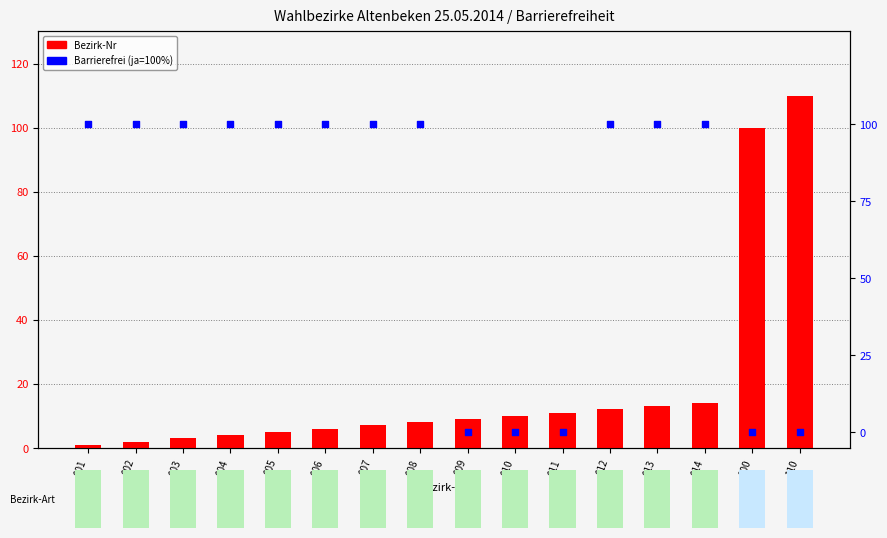

What are all the series names shown in the legend?

Bezirk-Nr, Barrierefrei (ja=100)